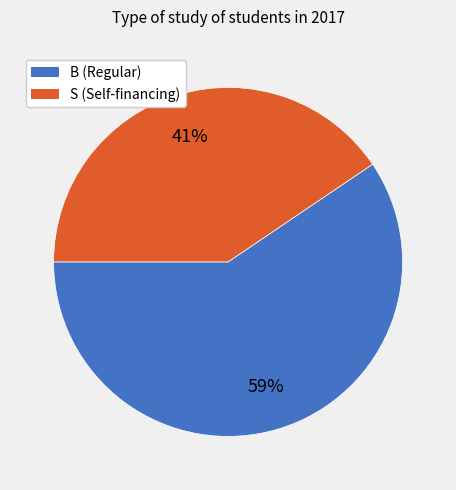

Does S account for over 50% of the chart?

No